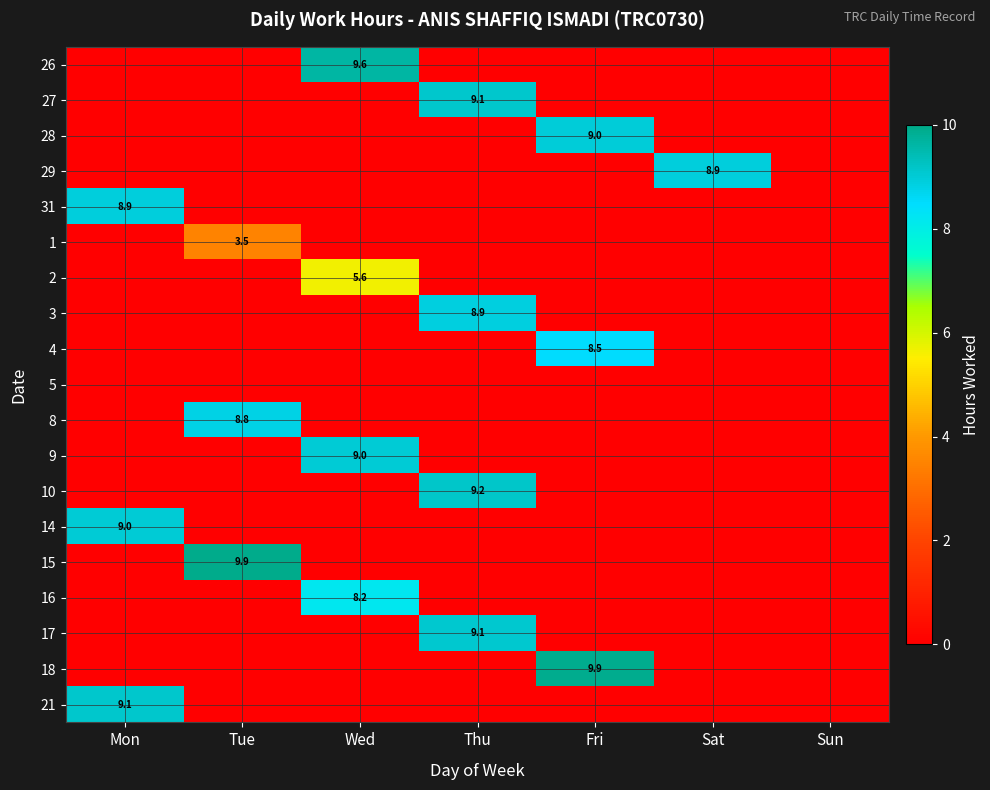

The 4 series shows 13.6 at Fri. True or false?

False